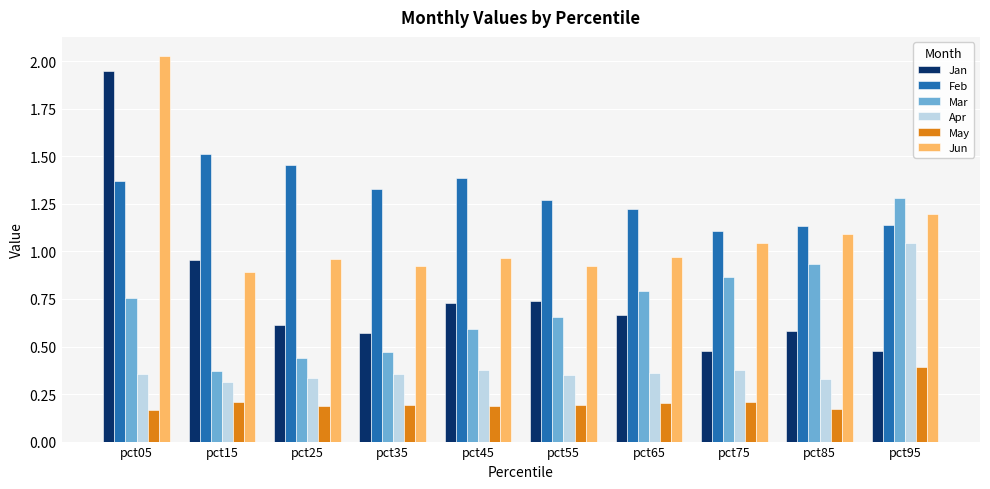

What are all the series names shown in the legend?

Jan, Feb, Mar, Apr, May, Jun